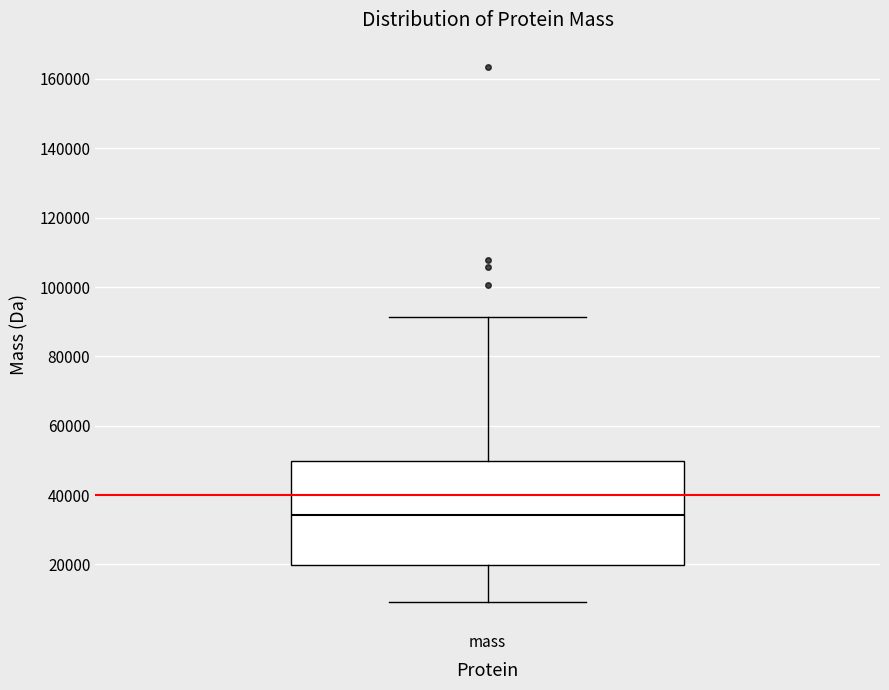

Where does the median line of the box for mass sit on the y-axis? The values are not printed on the chart, so give them approximately, as read against the axis.

34000